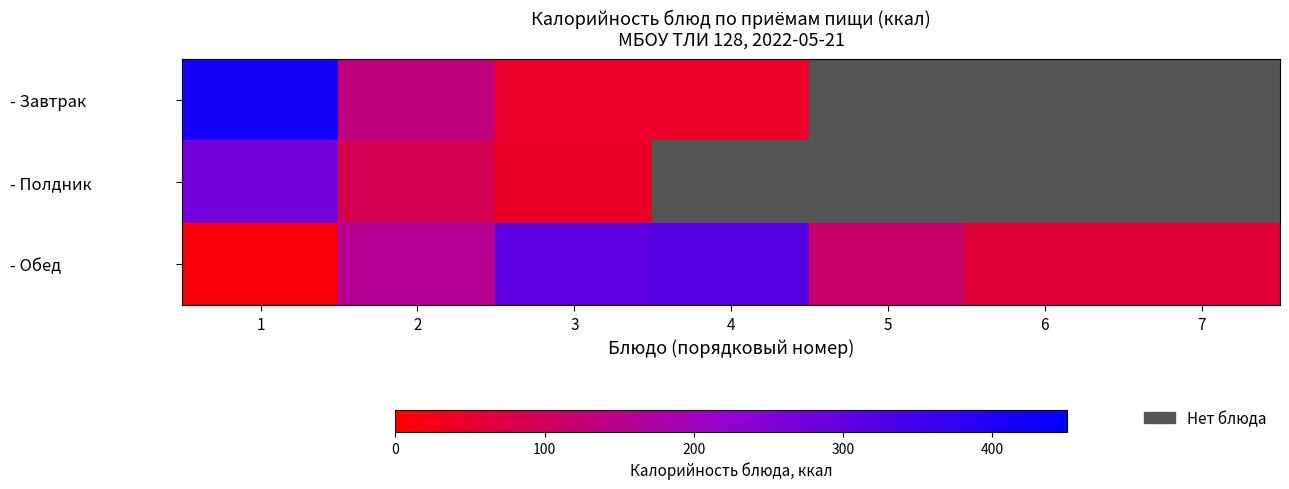

What is the highest value of the - Обед series?

318.8